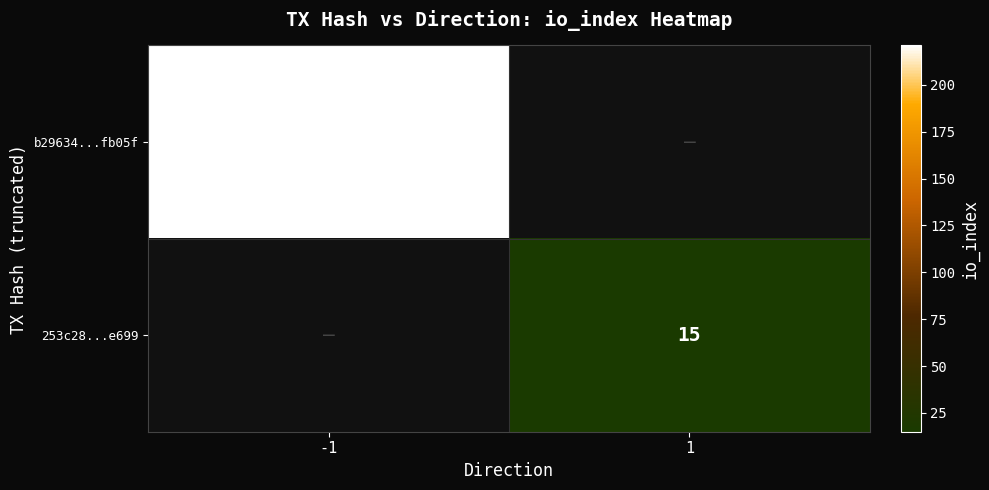

Which label corresponds to the smallest value in the chart?

1